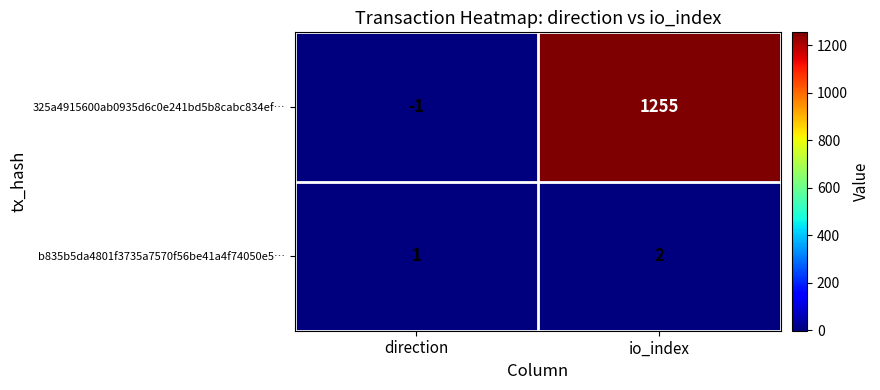

Which series has the widest spread of values?

325a4915600ab0935d6c0e241bd5b8cabc834ef…